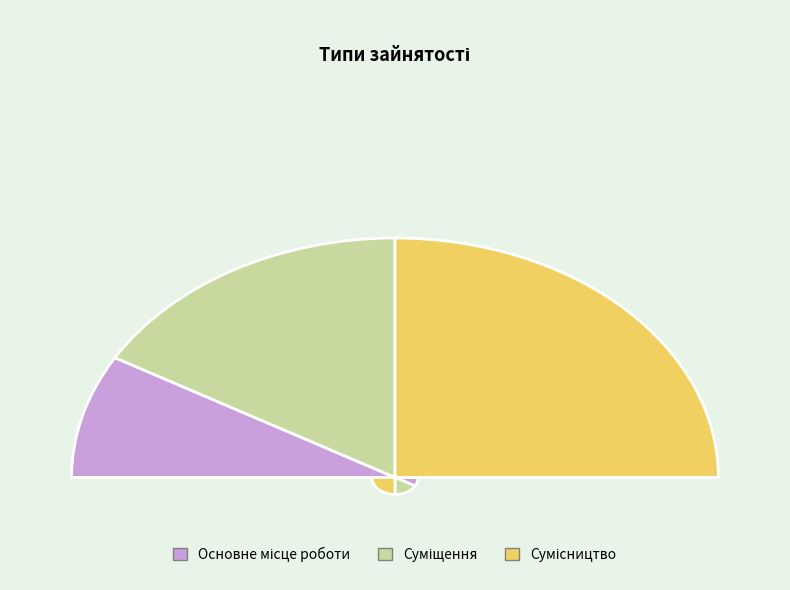

True or false: Основне місце роботи accounts for 17% of the total.

True